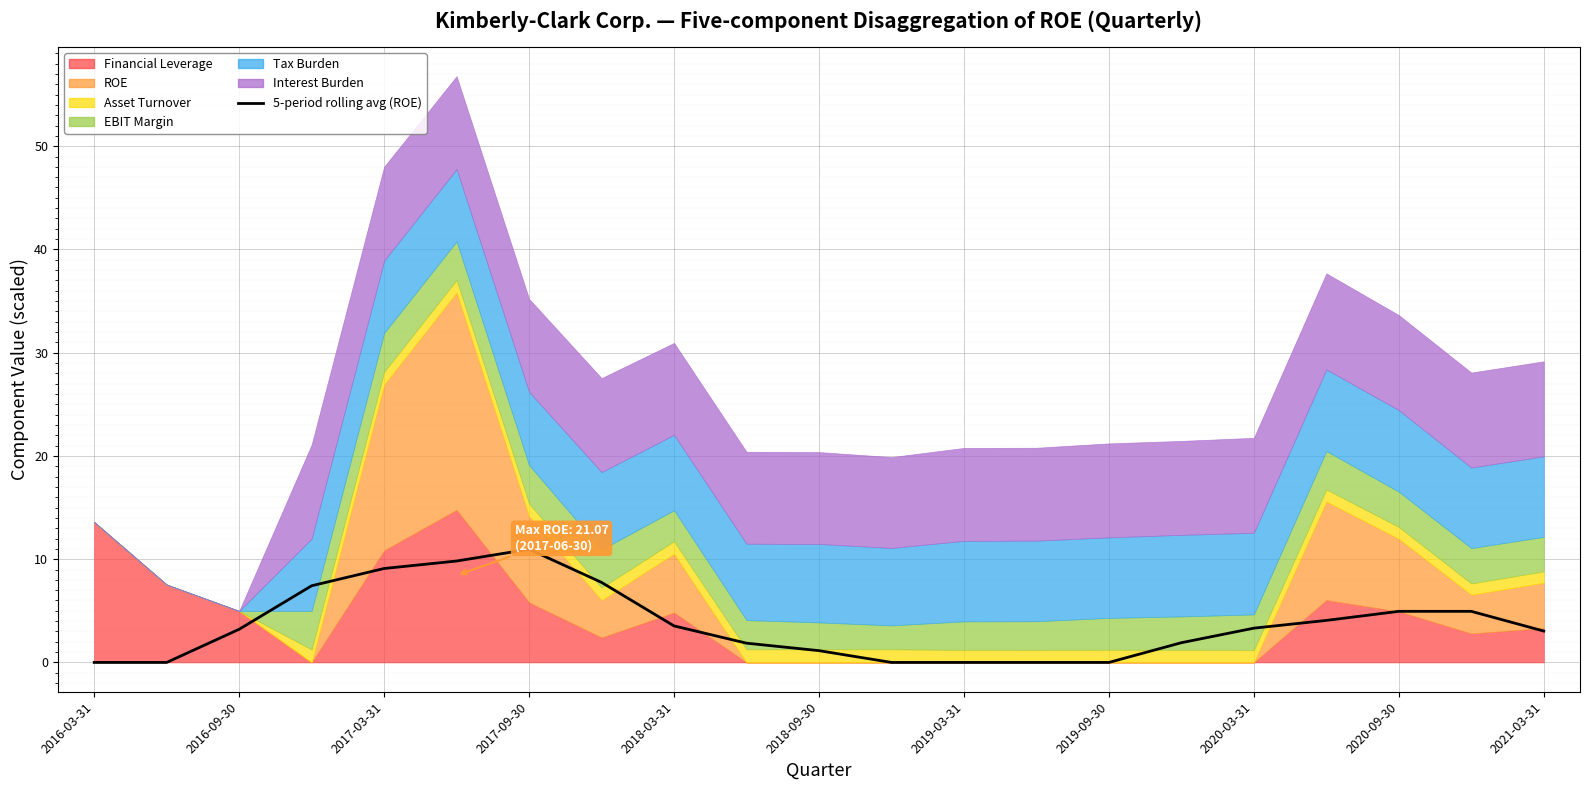

How many values are below 3?

9